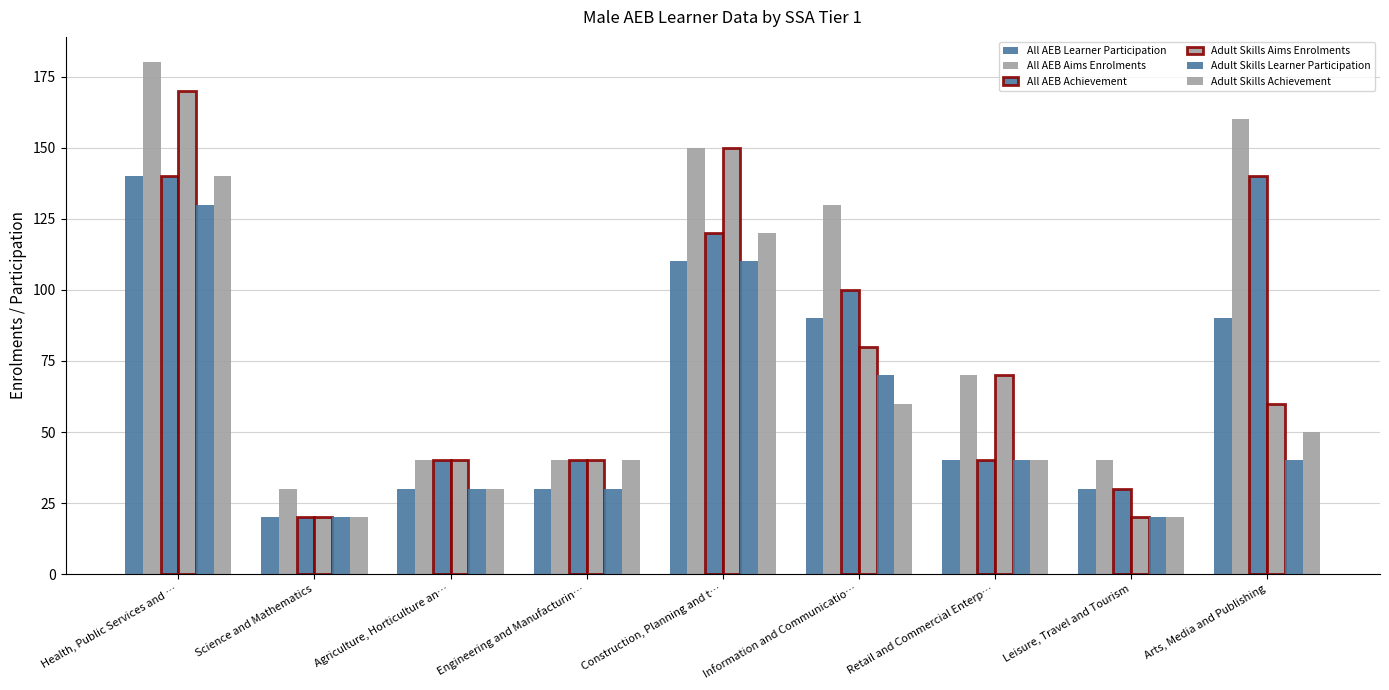

True or false: Adult Skills Learner Participation has a value of 30 at Engineering and Manufacturin….

True